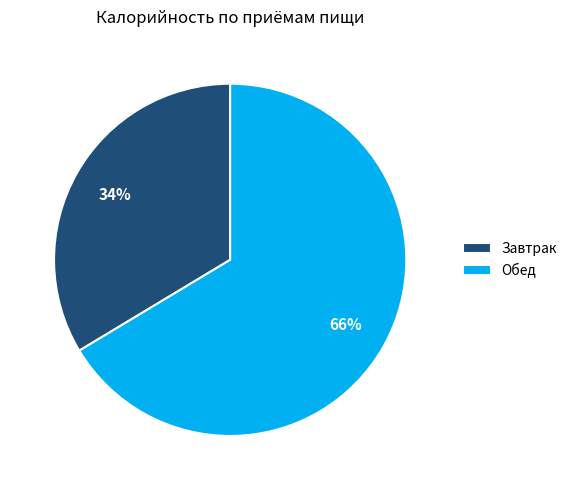

Count the number of slices in the pie.

2